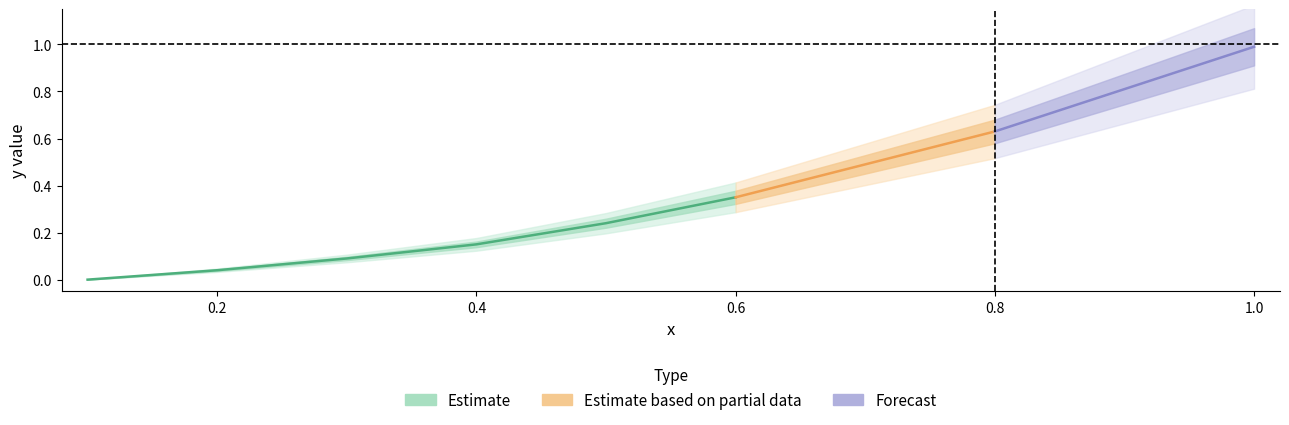

True or false: the data has more than 0 interior local peaks.

False